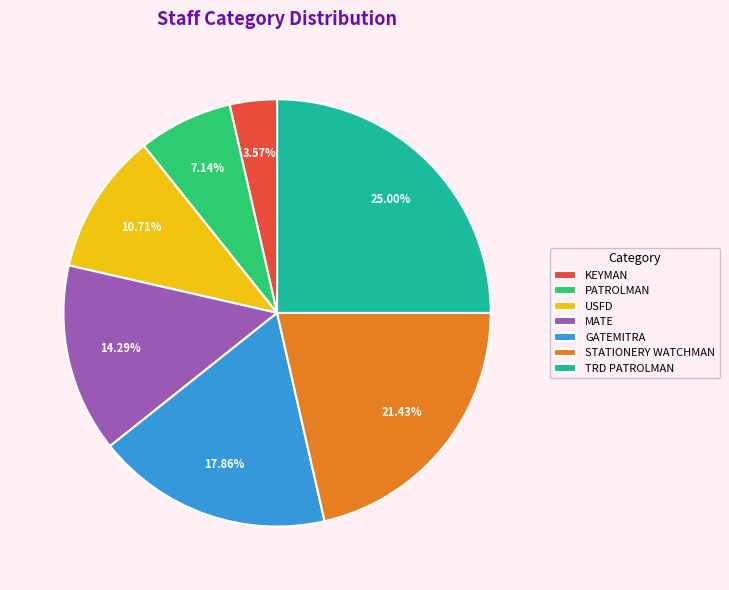

The PATROLMAN slice represents 17% of the pie. True or false?

False